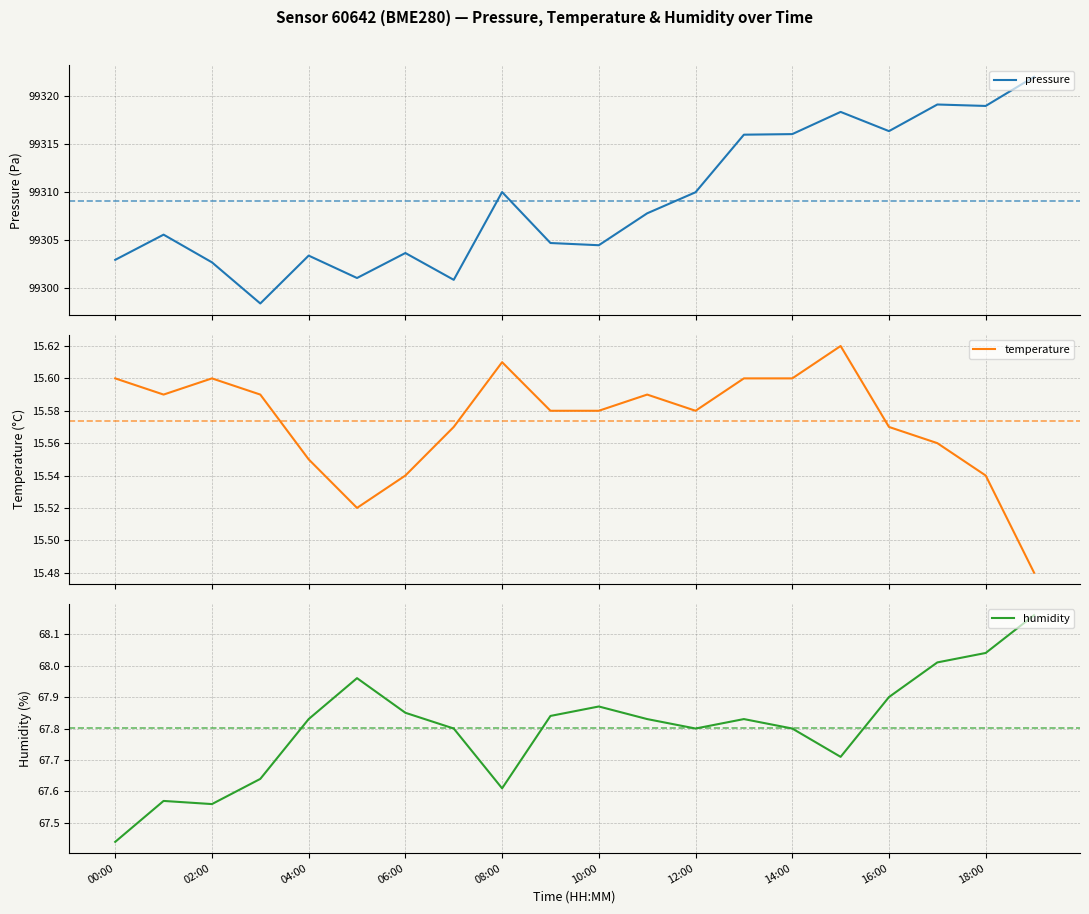

Count the number of categories in the chart.

20